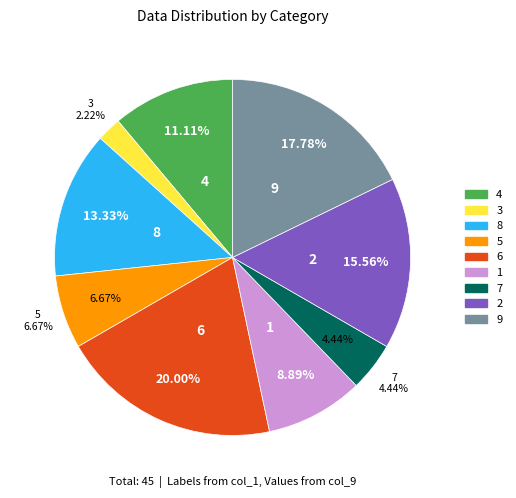

Which slice is the largest?

6